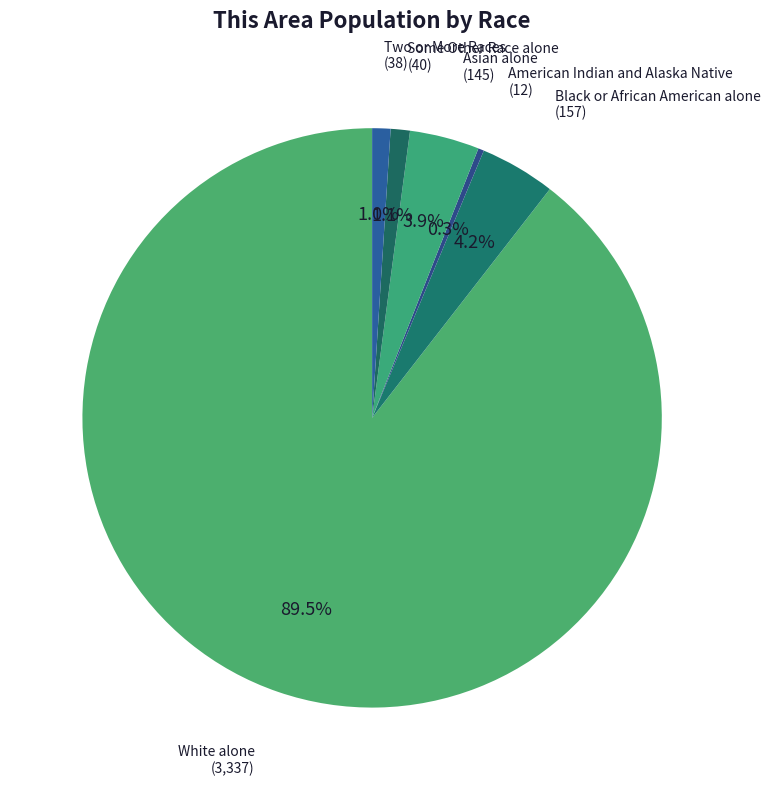

Count the number of slices in the pie.

6